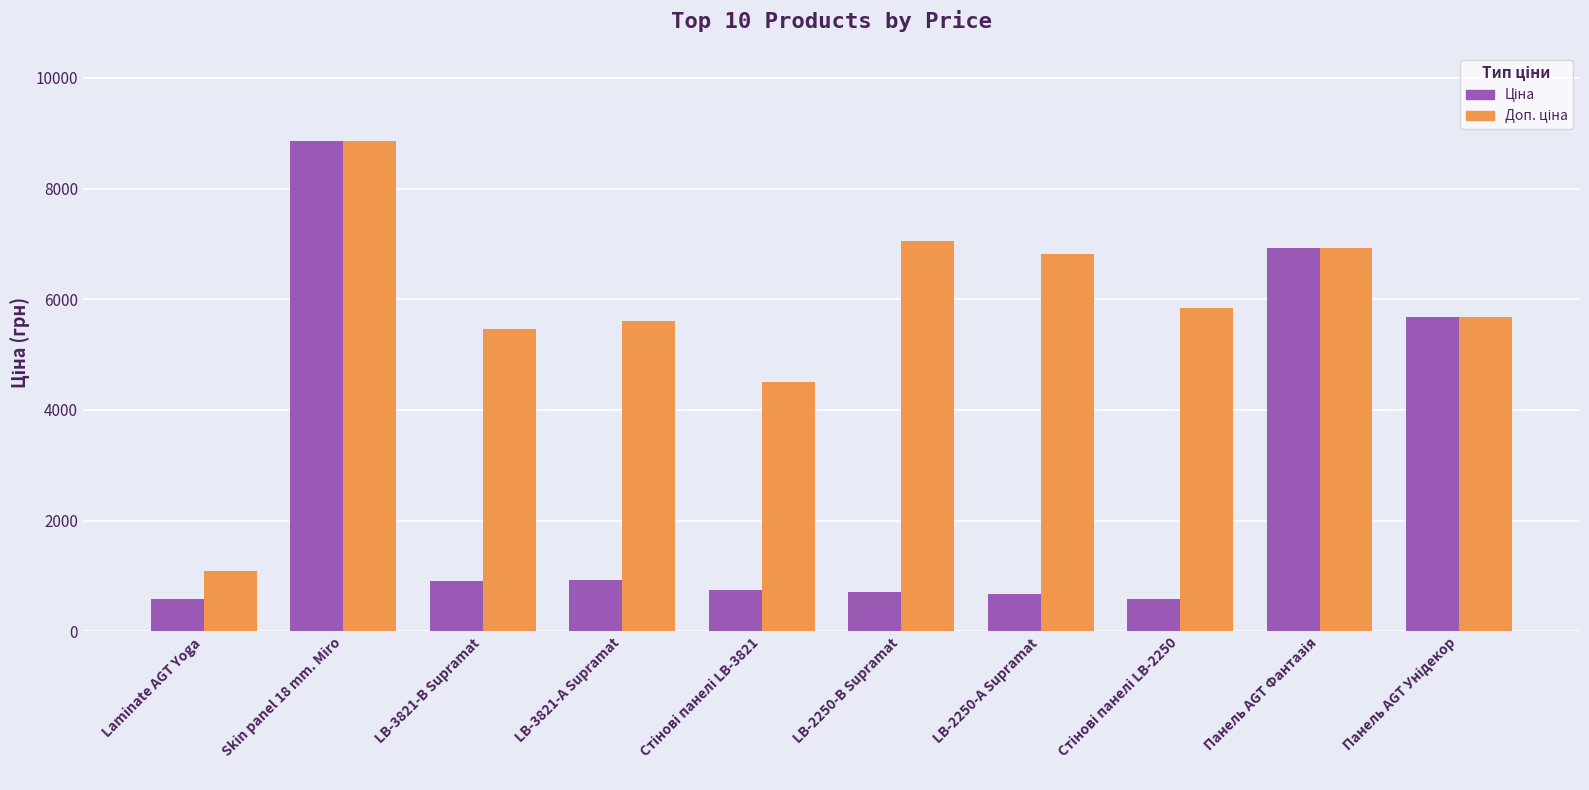

At how many categories does at least one series exceed 2491?

9